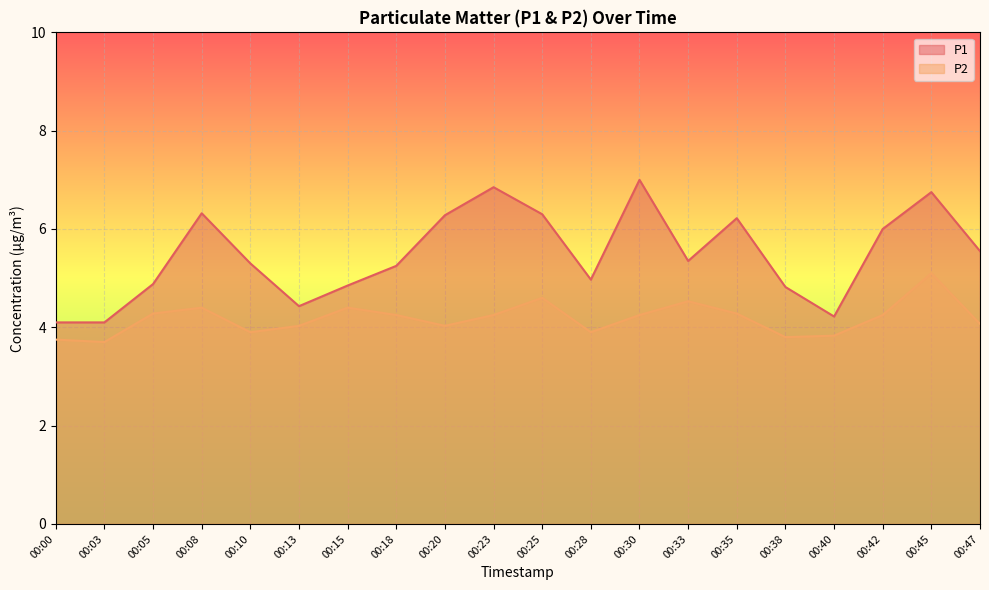

Where is the first local maximum for P2?

00:08